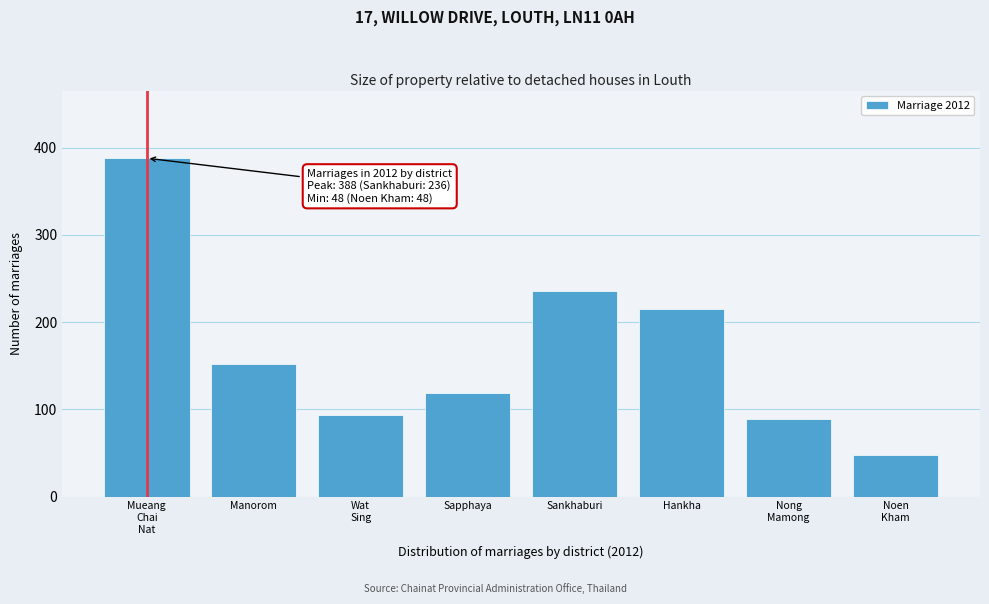

Reading left to right, list all the values displayed in this chart.

388	152	93	119	236	215	89	48